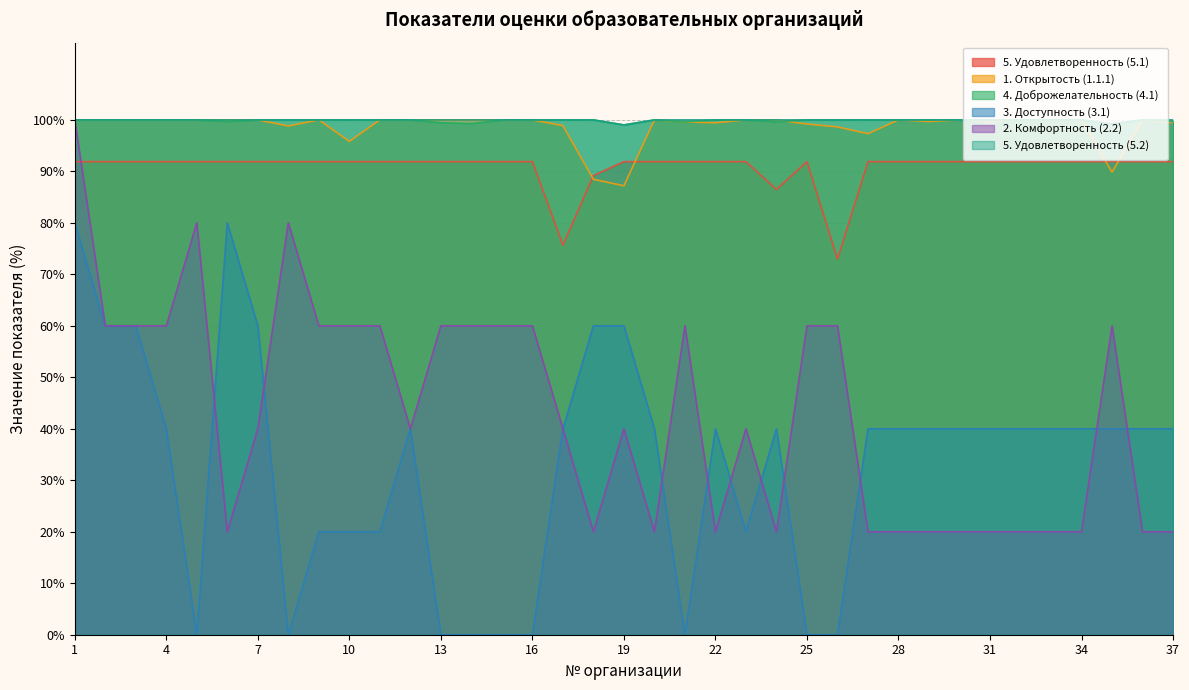

The value of 3. Доступность (3.1) at 31 is 40.0. True or false?

True